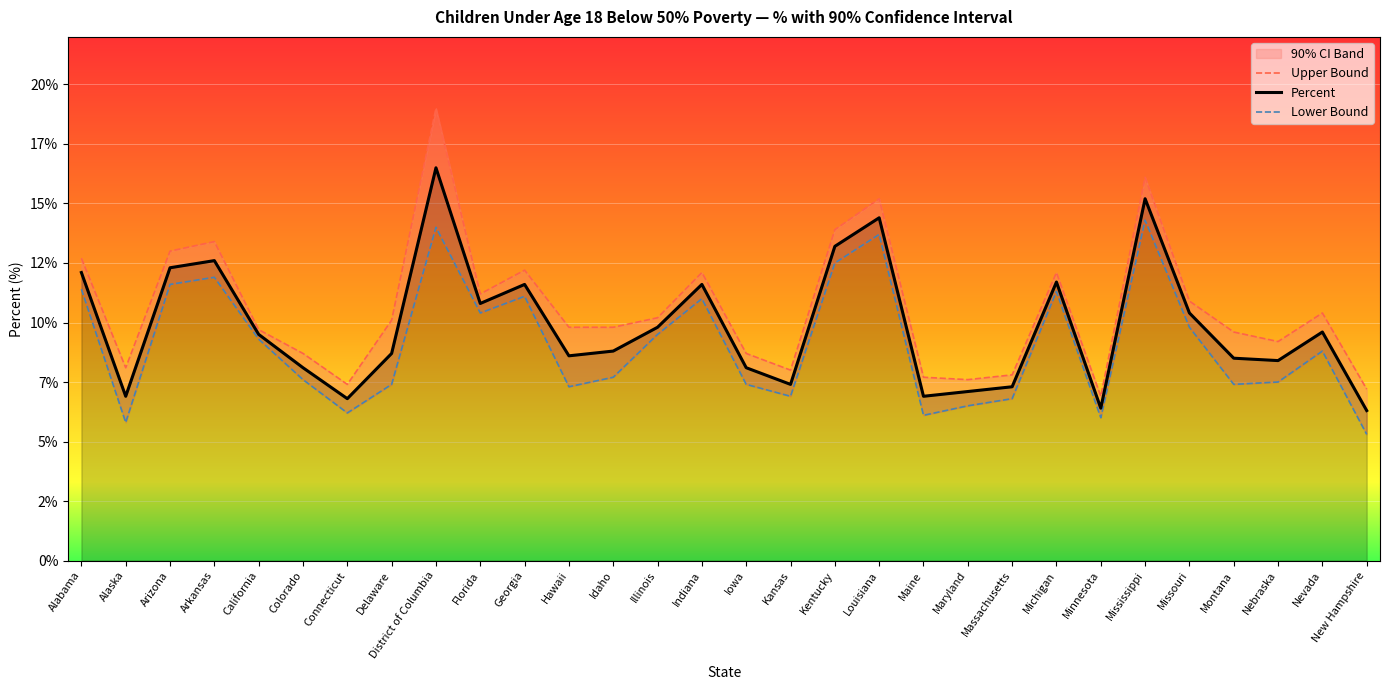

What is the approximate value of Percent at Montana?

8.5